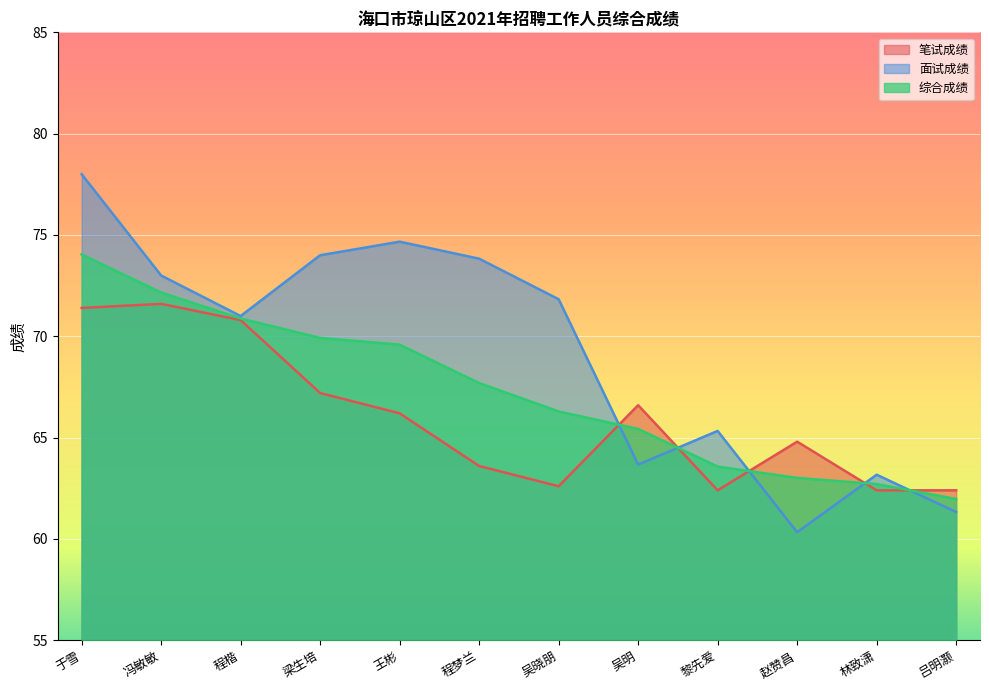

List the series in order of their peak value, lowest first.

笔试成绩, 综合成绩, 面试成绩